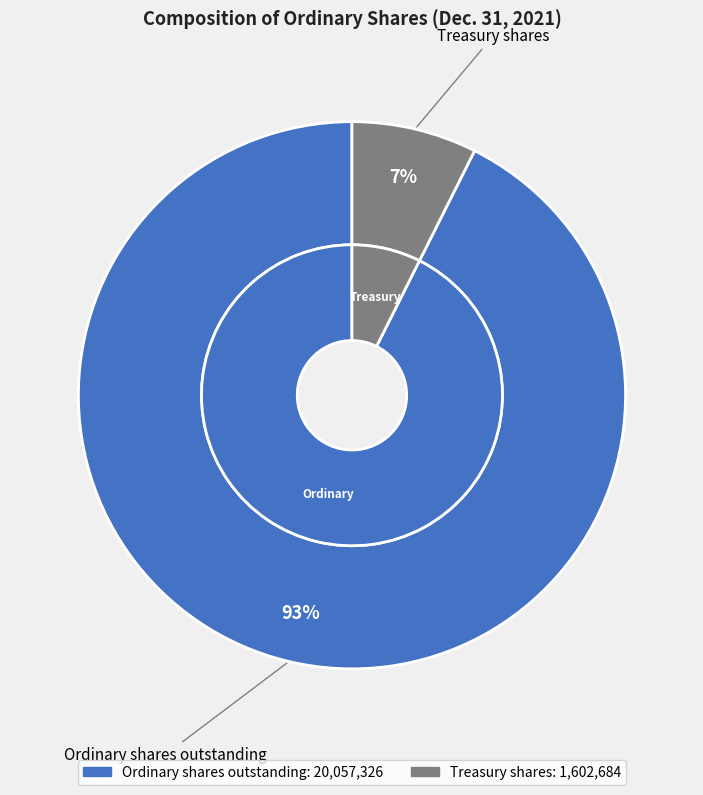

Is there a majority slice in this chart?

Yes